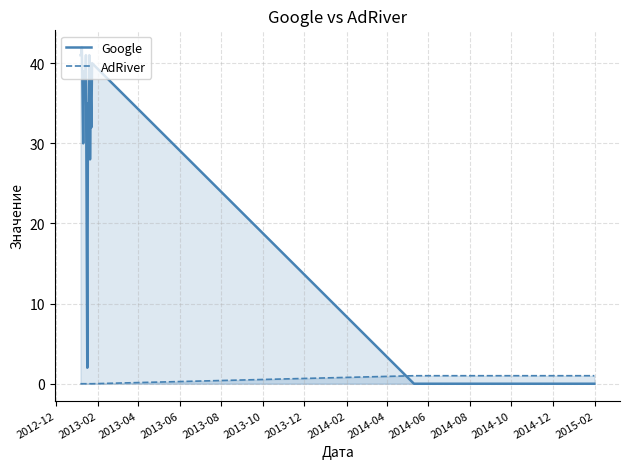

True or false: Google and AdRiver intersect in this chart.

True